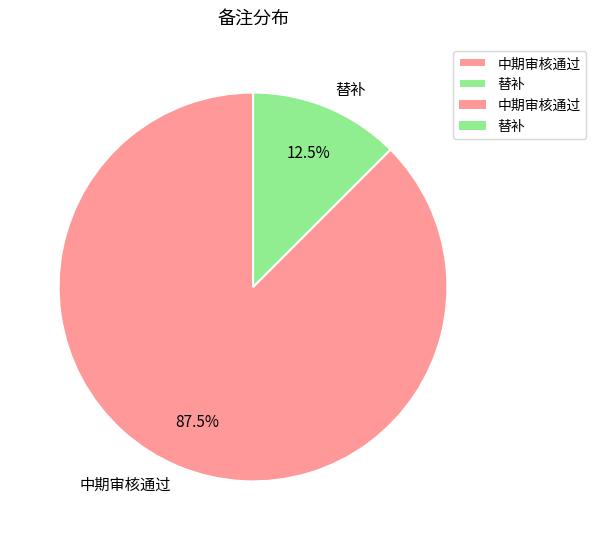

Is there any slice that represents more than half of the pie?

Yes